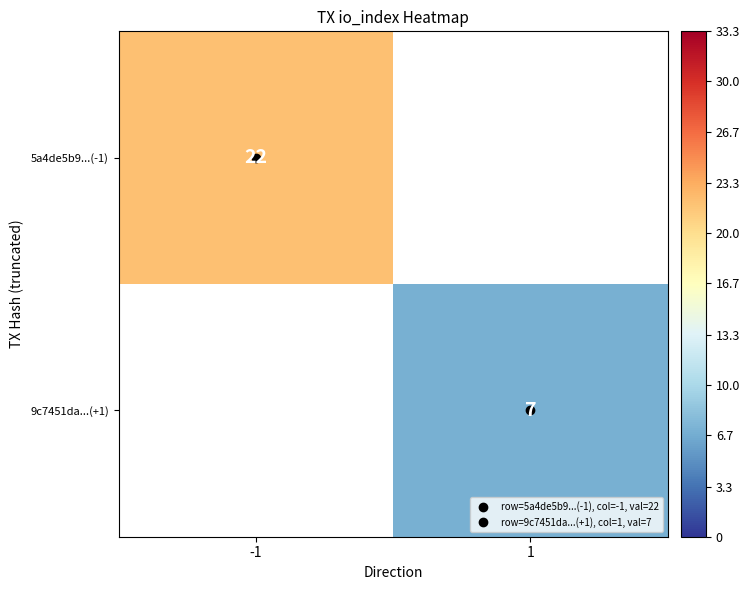

Which category has the lowest value across all series?

1